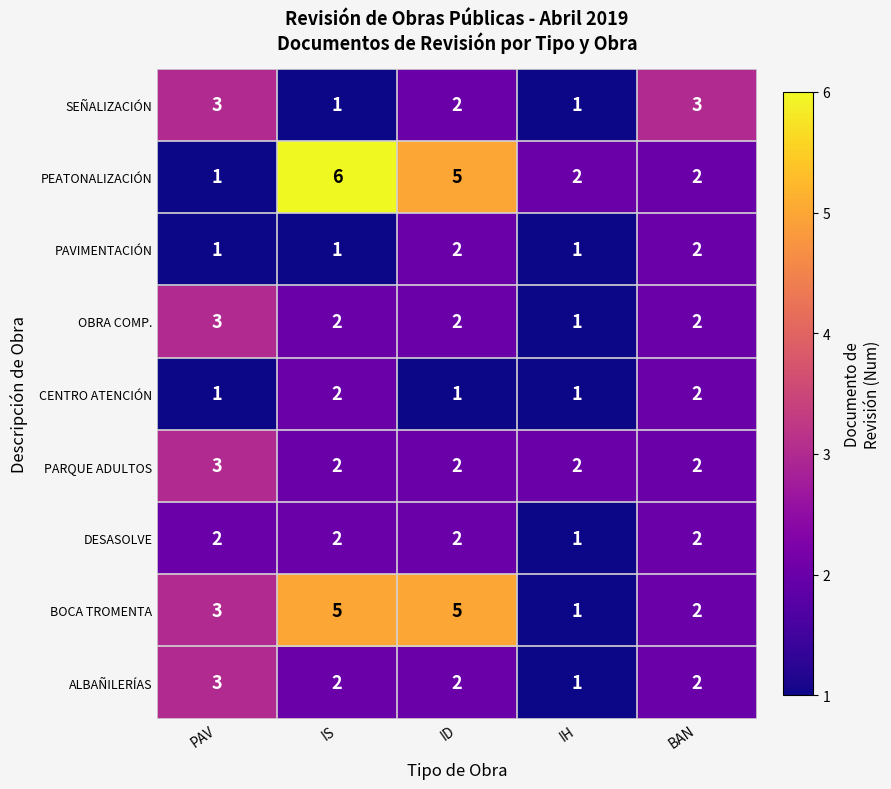

What is the total value across all series at PAV?

20